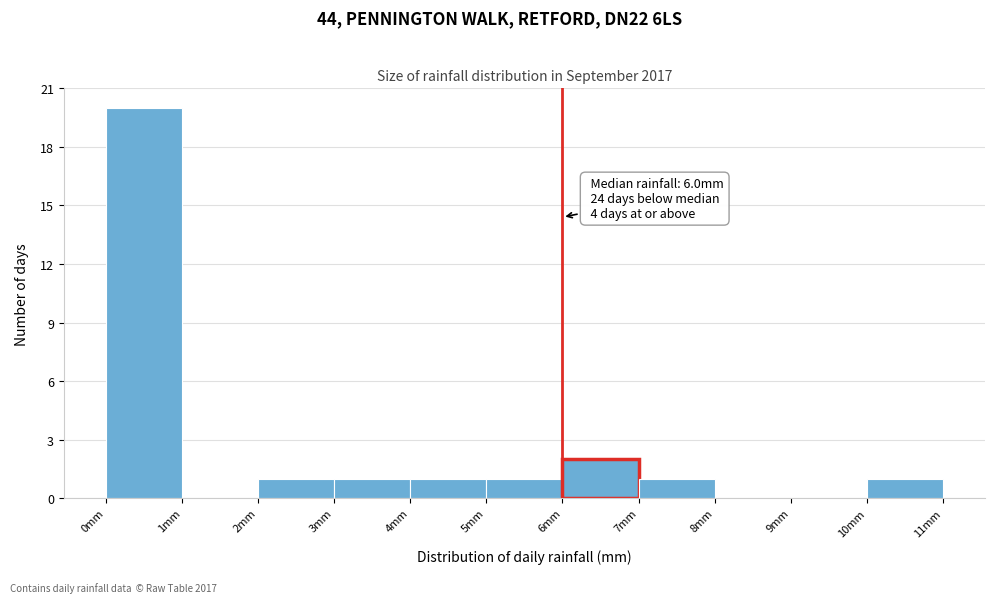

Which range on the x-axis has the tallest bar?

0 to 1